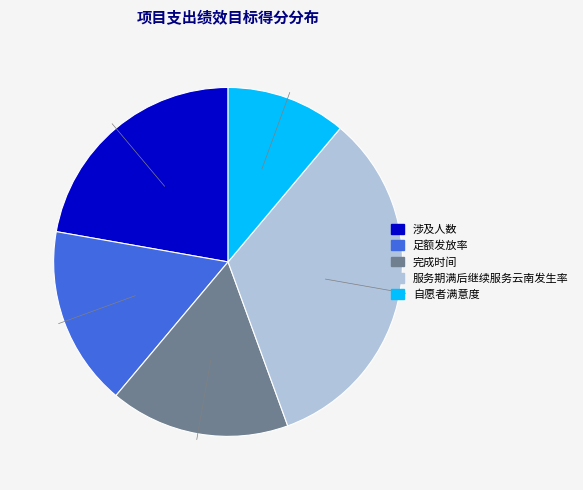

What is the ratio of the value at 完成时间 to the value at 足额发放率?

1.0